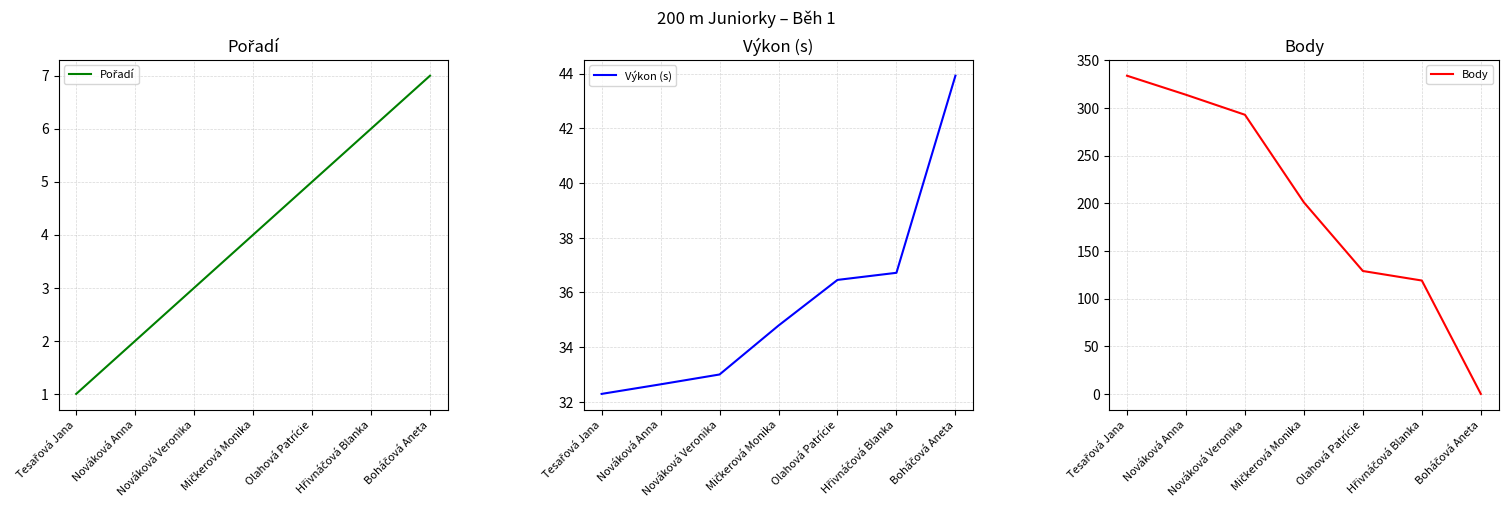

Is it true that Výkon (s) equals 20.1 at Mičkerová Monika?

False